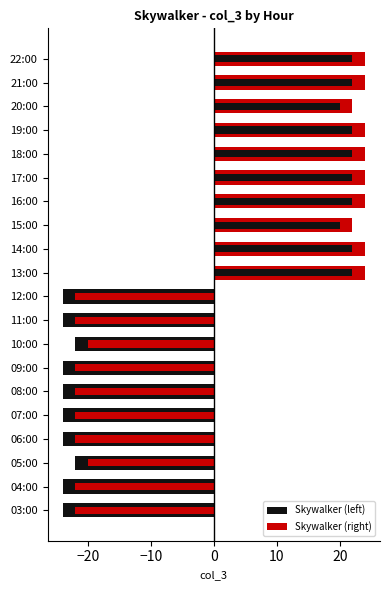

Count the Skywalker (right) values in the range 24 to 25.

8